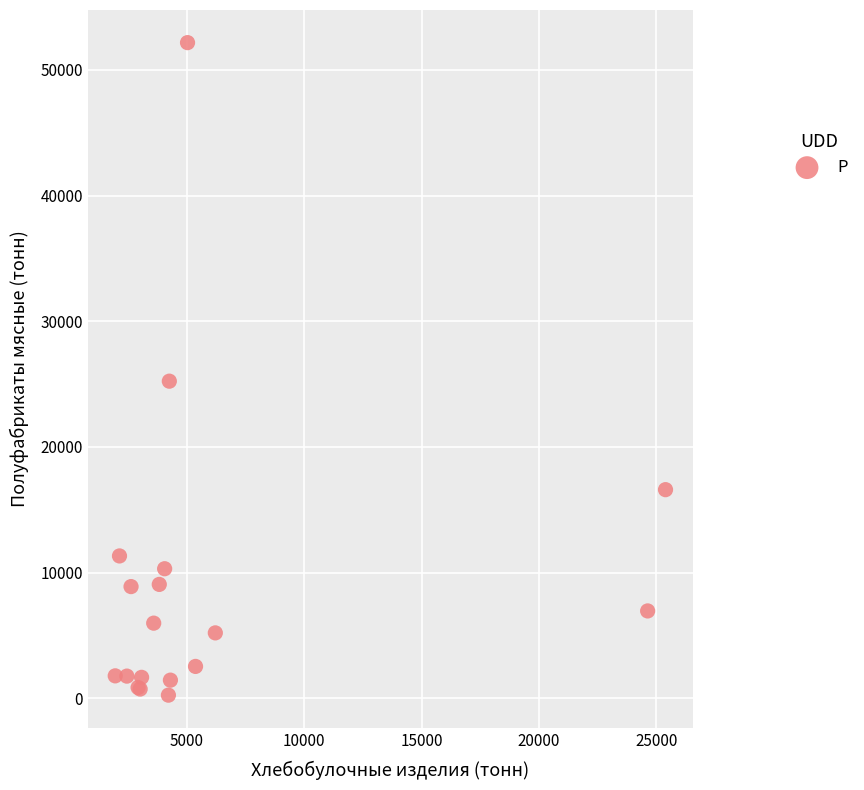

What Y value in the scatter plot is closest to 26209?

25232.8